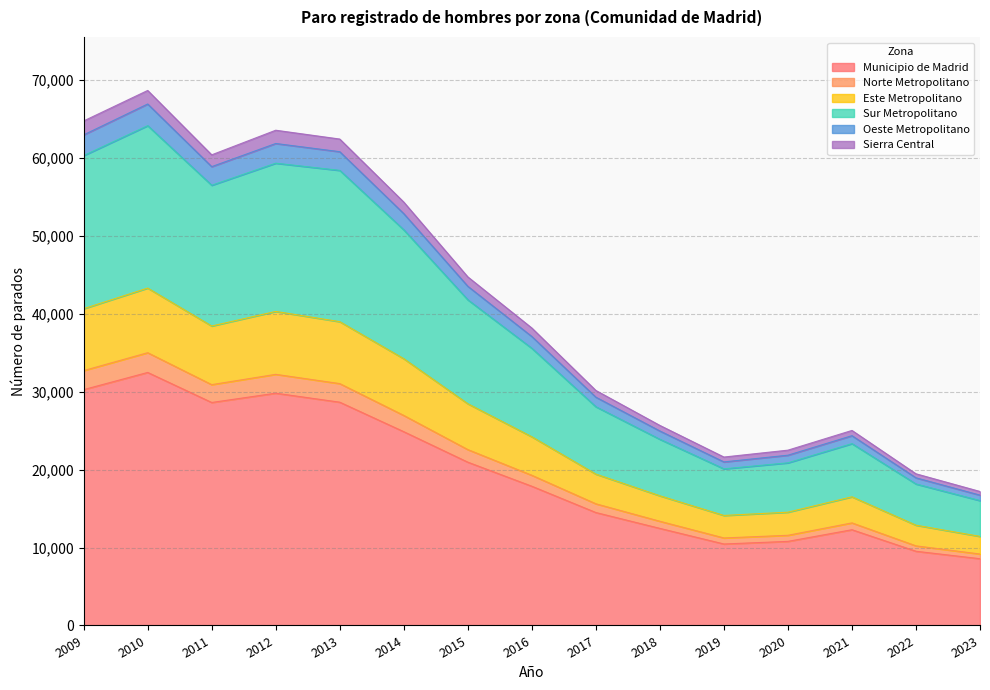

What is the maximum value for Municipio de Madrid?

32484